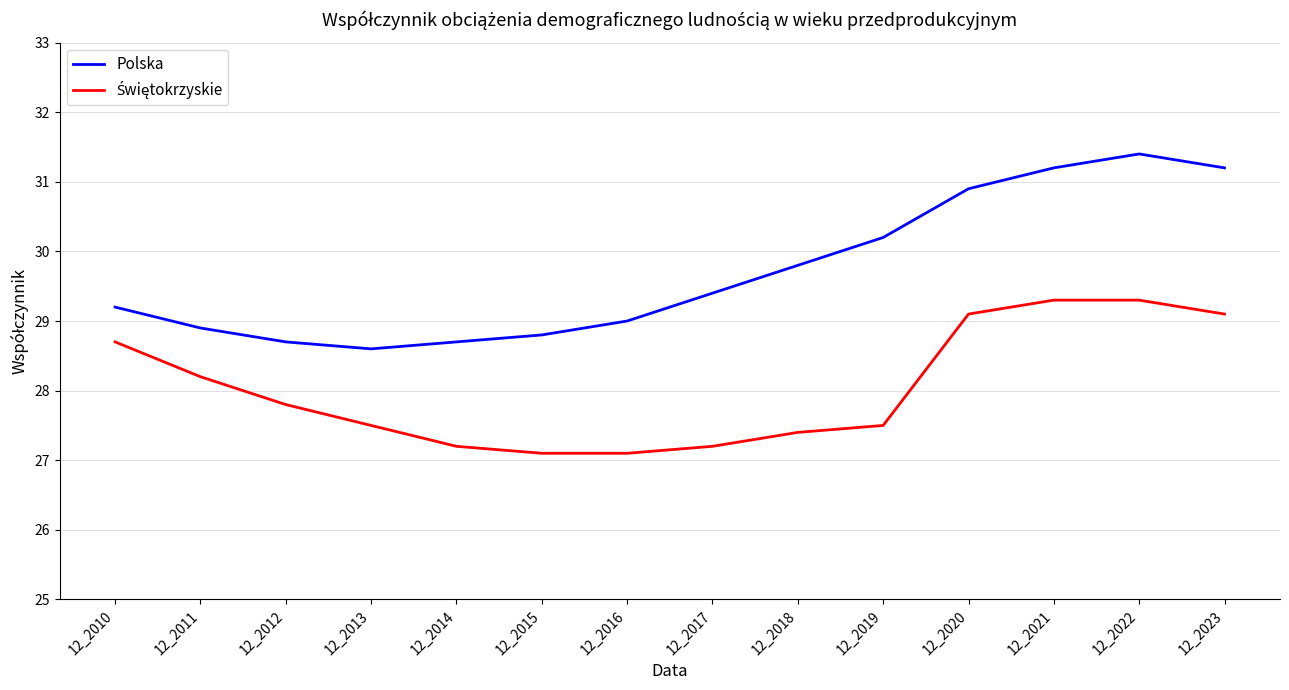

True or false: Polska has a value of 29.2 at 12_2010.

True